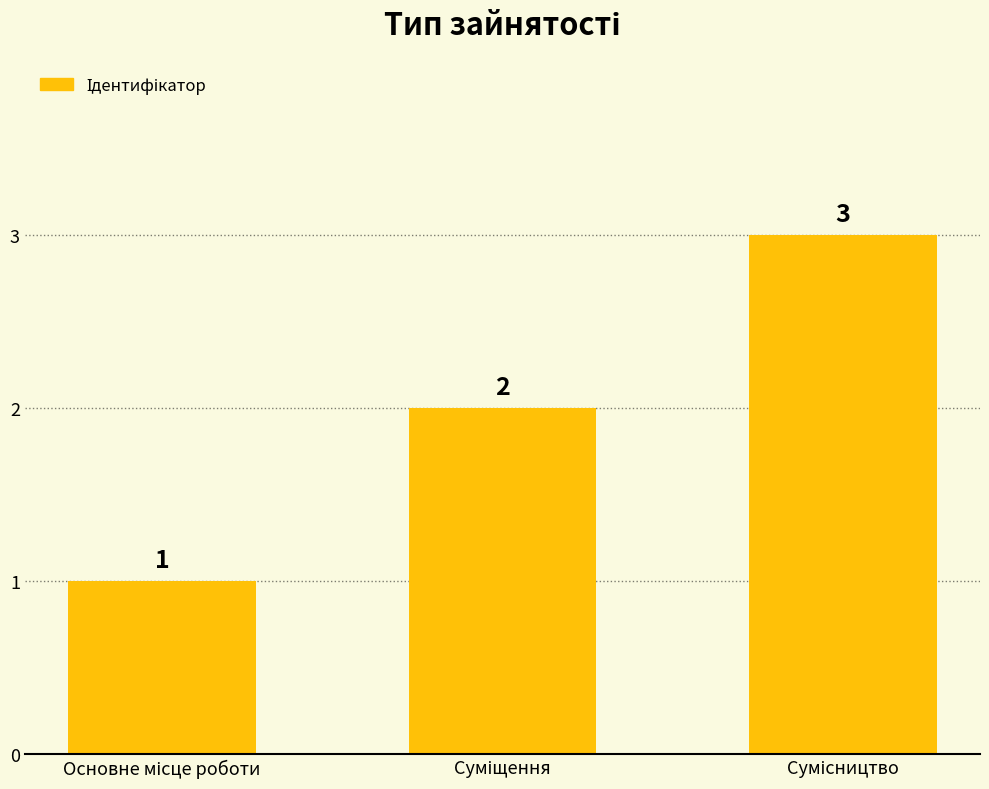

What is the maximum value shown in the chart?

3